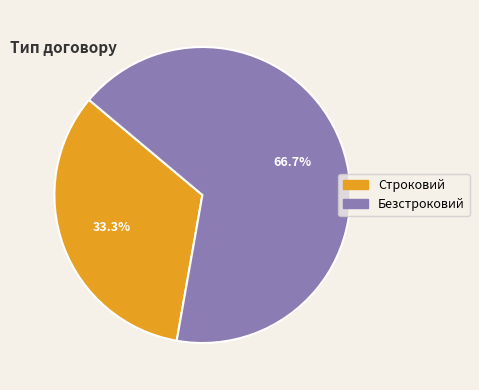

What percentage is NOT represented by Безстроковий?

33.3%